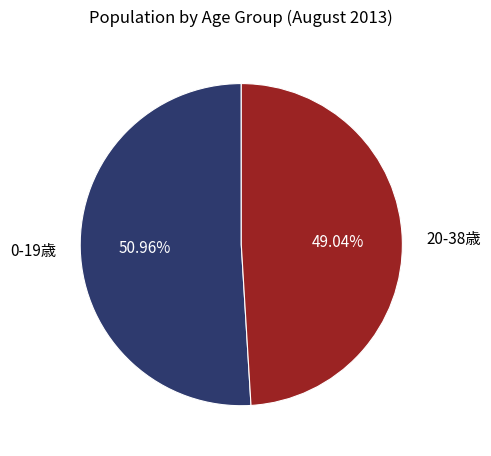

Rank the categories by value from lowest to highest.

20-38歳, 0-19歳